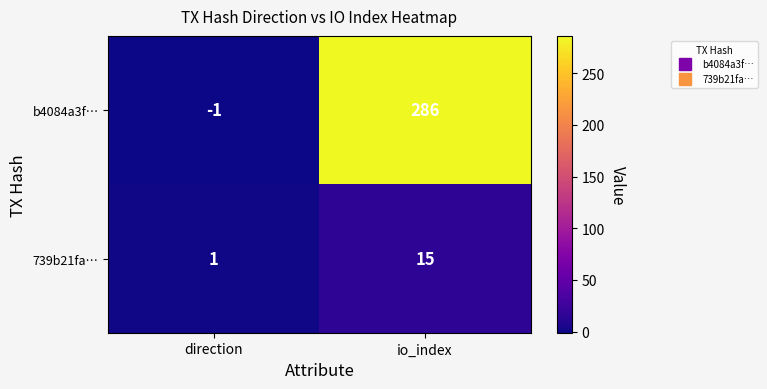

The b4084a3f… series shows 430 at io_index. True or false?

False